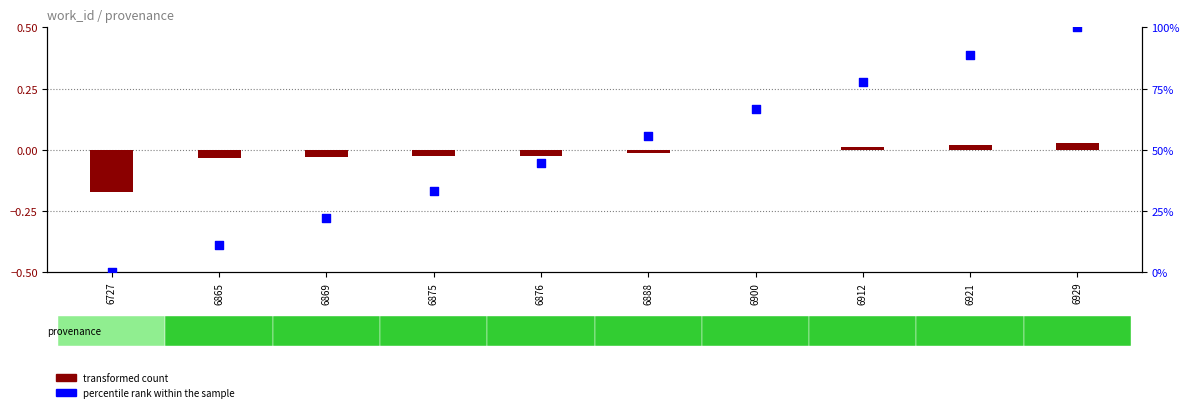

Is the value of percentile rank within the sample at 6869 greater than the value of transformed count at 6869?

Yes